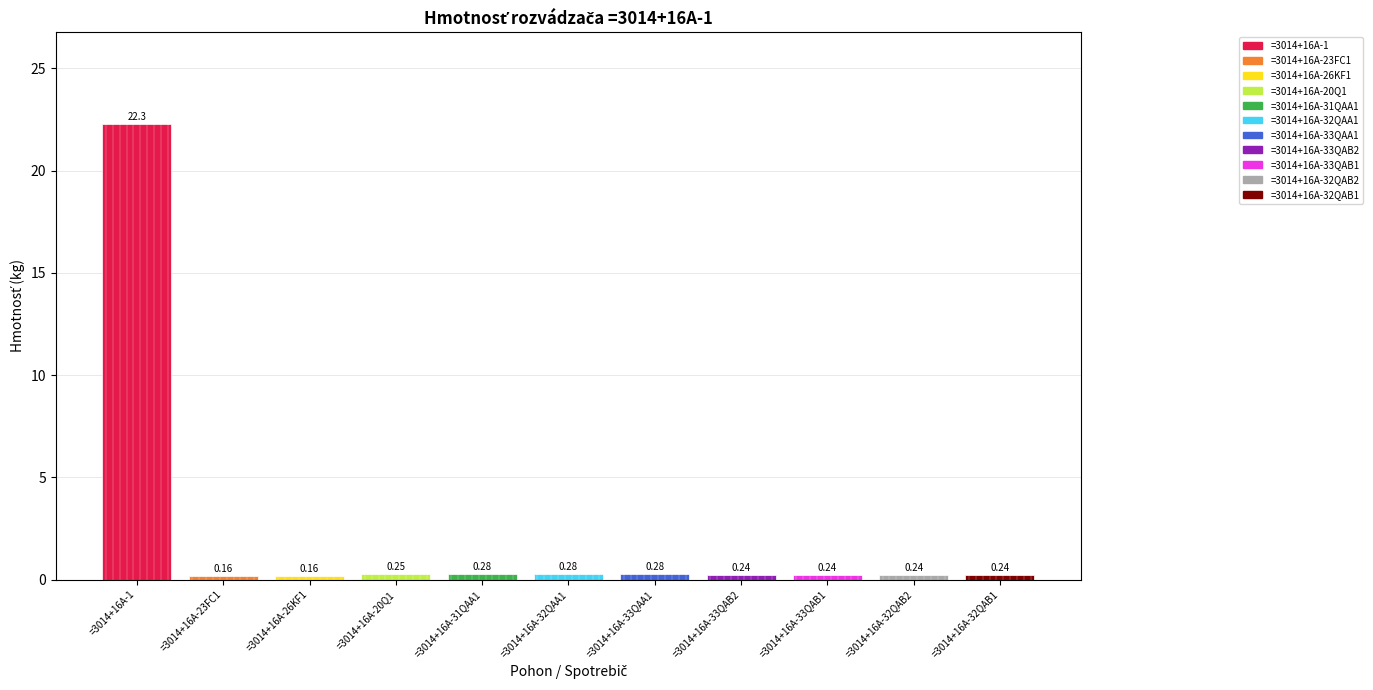

What position from the right is =3014+16A-1?

11